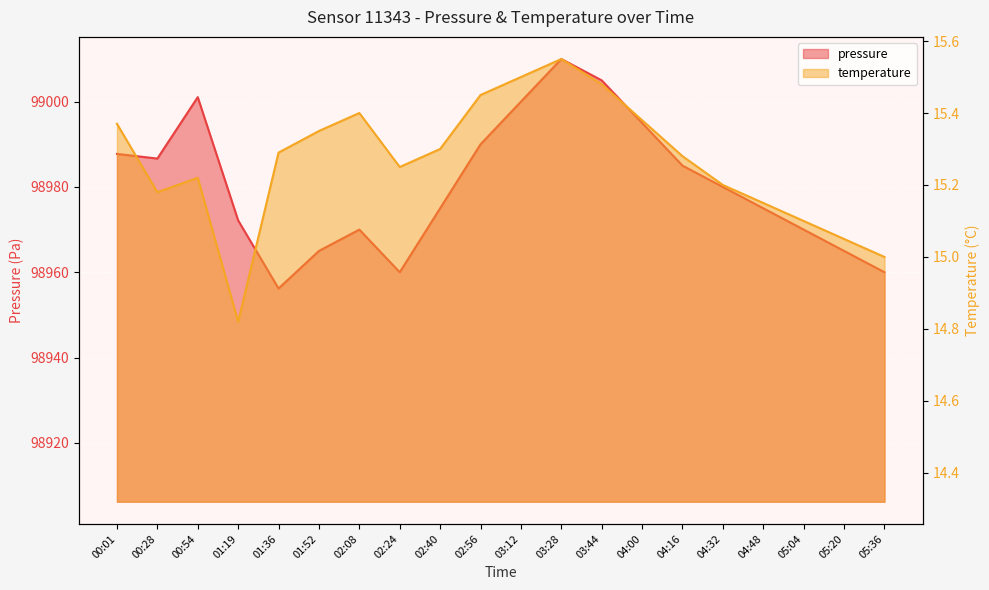

Where is temperature nearest to the value 15?

05:36